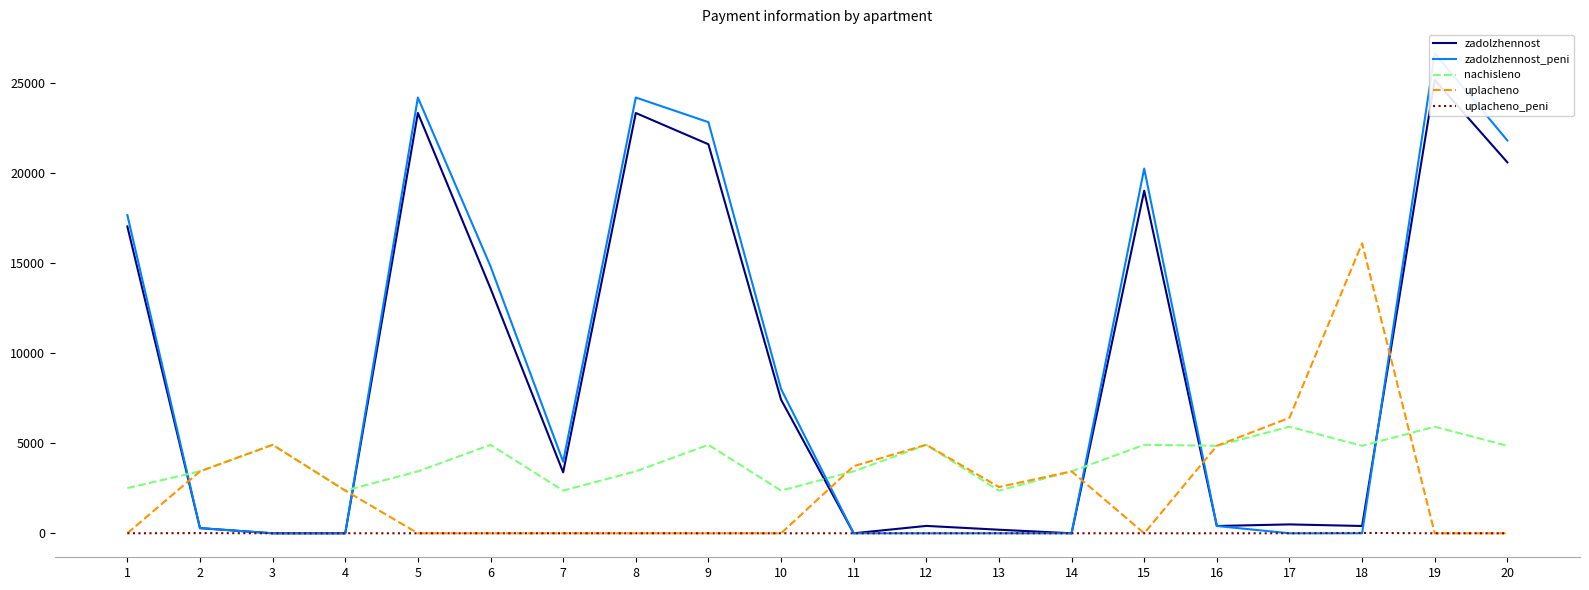

What are all the series names shown in the legend?

zadolzhennost, zadolzhennost_peni, nachisleno, uplacheno, uplacheno_peni